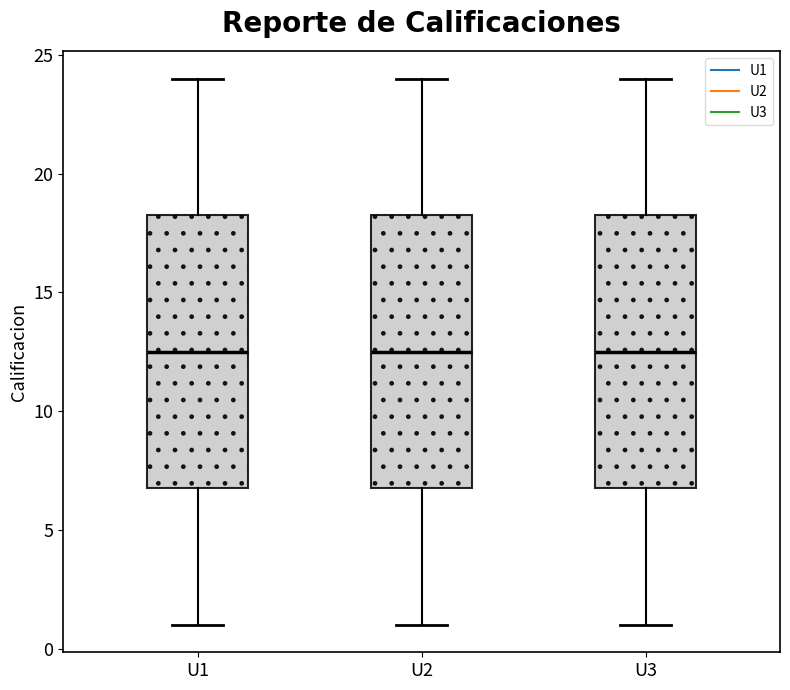

Reading left to right, transcribe this box plot: for each box, give where its median line is, the range the box spans, and where its two whiskers end, as read against the y-axis. The values are not printed on the chart, so give them approximately, as read against the axis.

U1: median 12.5, box 7.0 to 18.5, whiskers 1.0 to 24.0
U2: median 12.5, box 7.0 to 18.5, whiskers 1.0 to 24.0
U3: median 12.5, box 7.0 to 18.5, whiskers 1.0 to 24.0